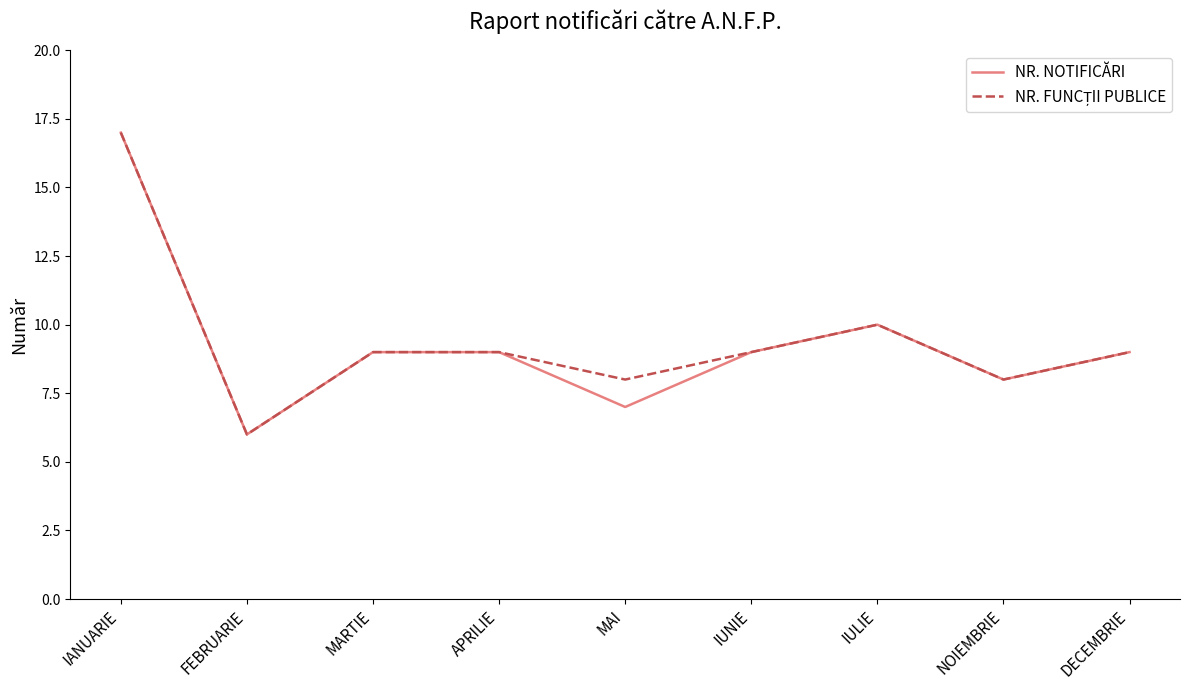

At which category does the chart reach its minimum across all series?

FEBRUARIE